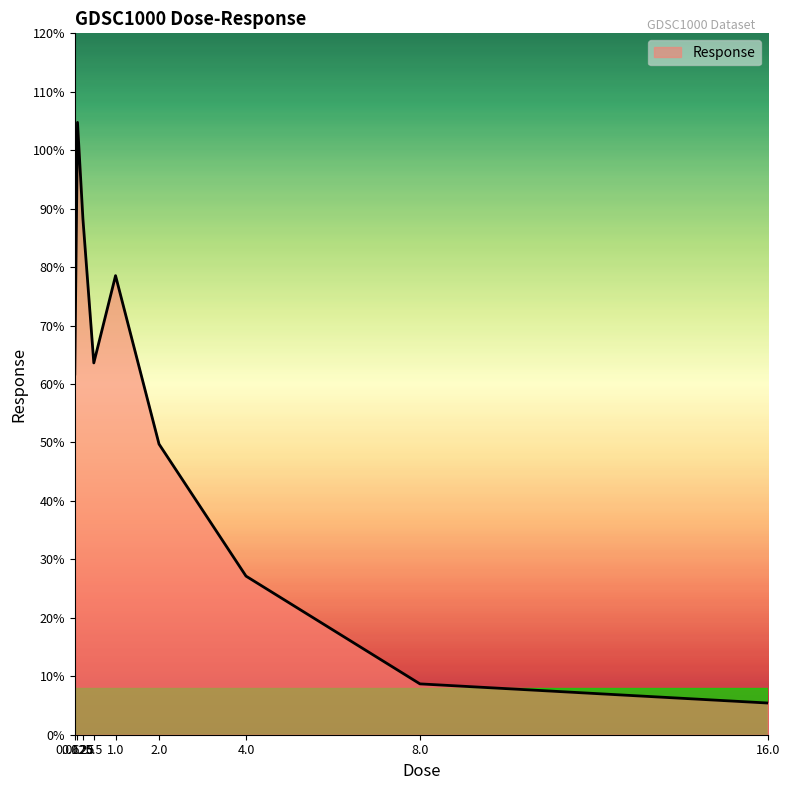

What position from the left is 0.25?

3